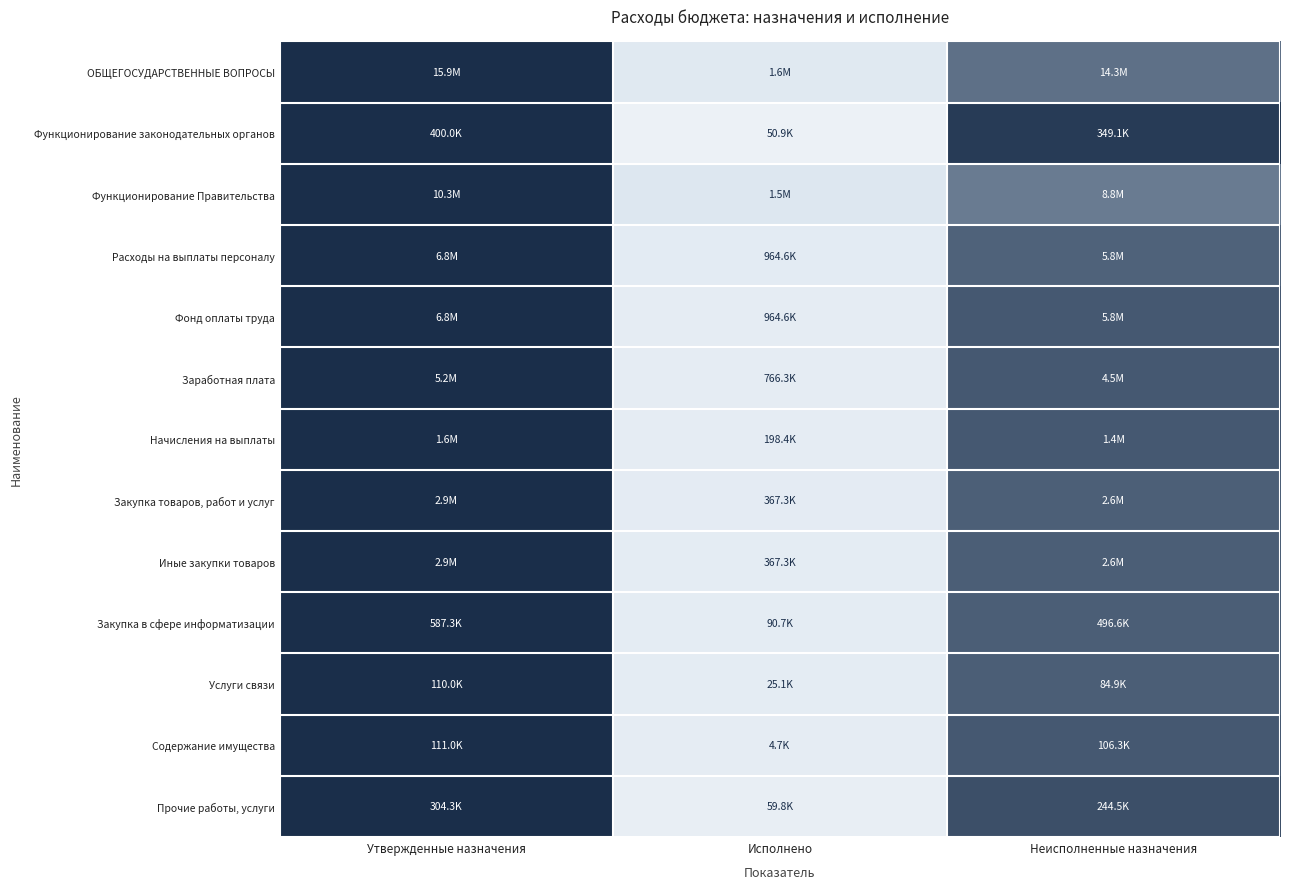

At which category does the chart reach its peak across all series?

Утвержденные назначения